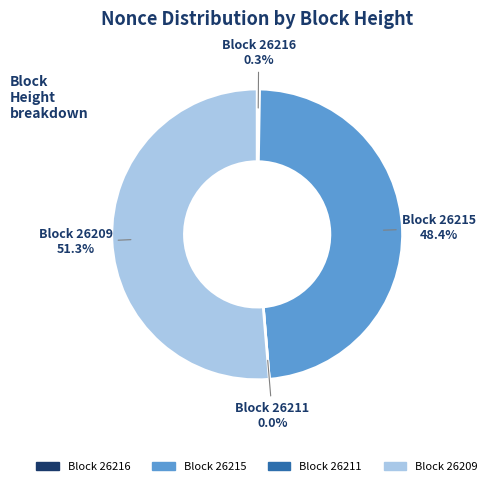

What is the ratio of the value at 26209 to the value at 26216?

193.0